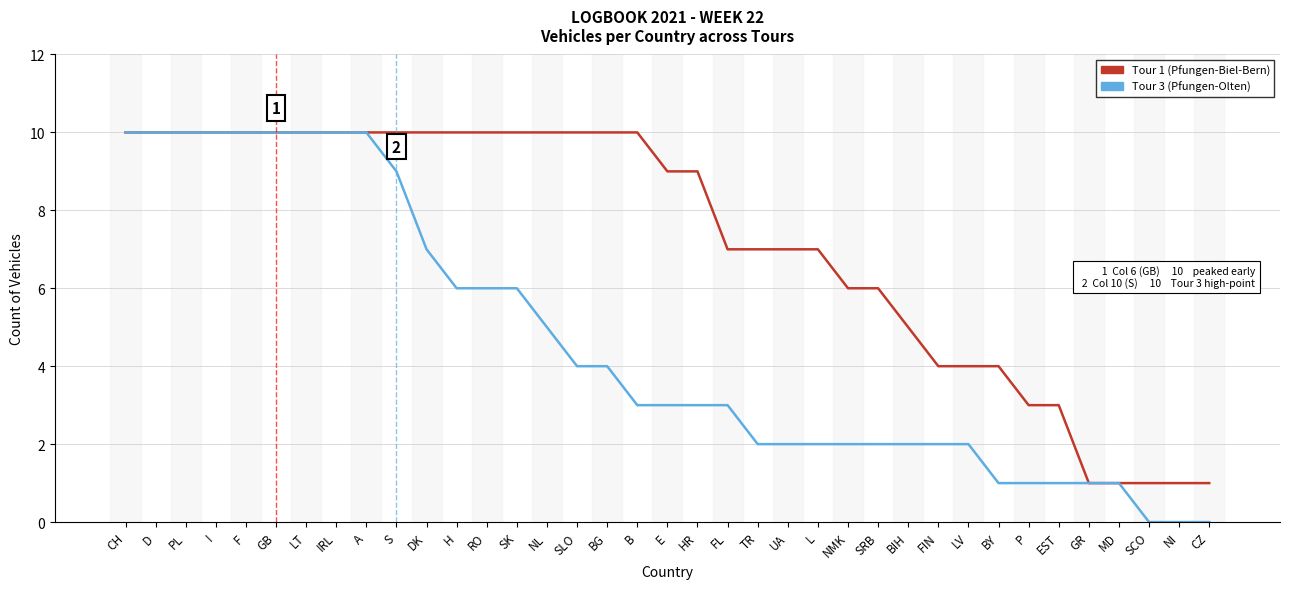

What is the greatest value displayed?

10